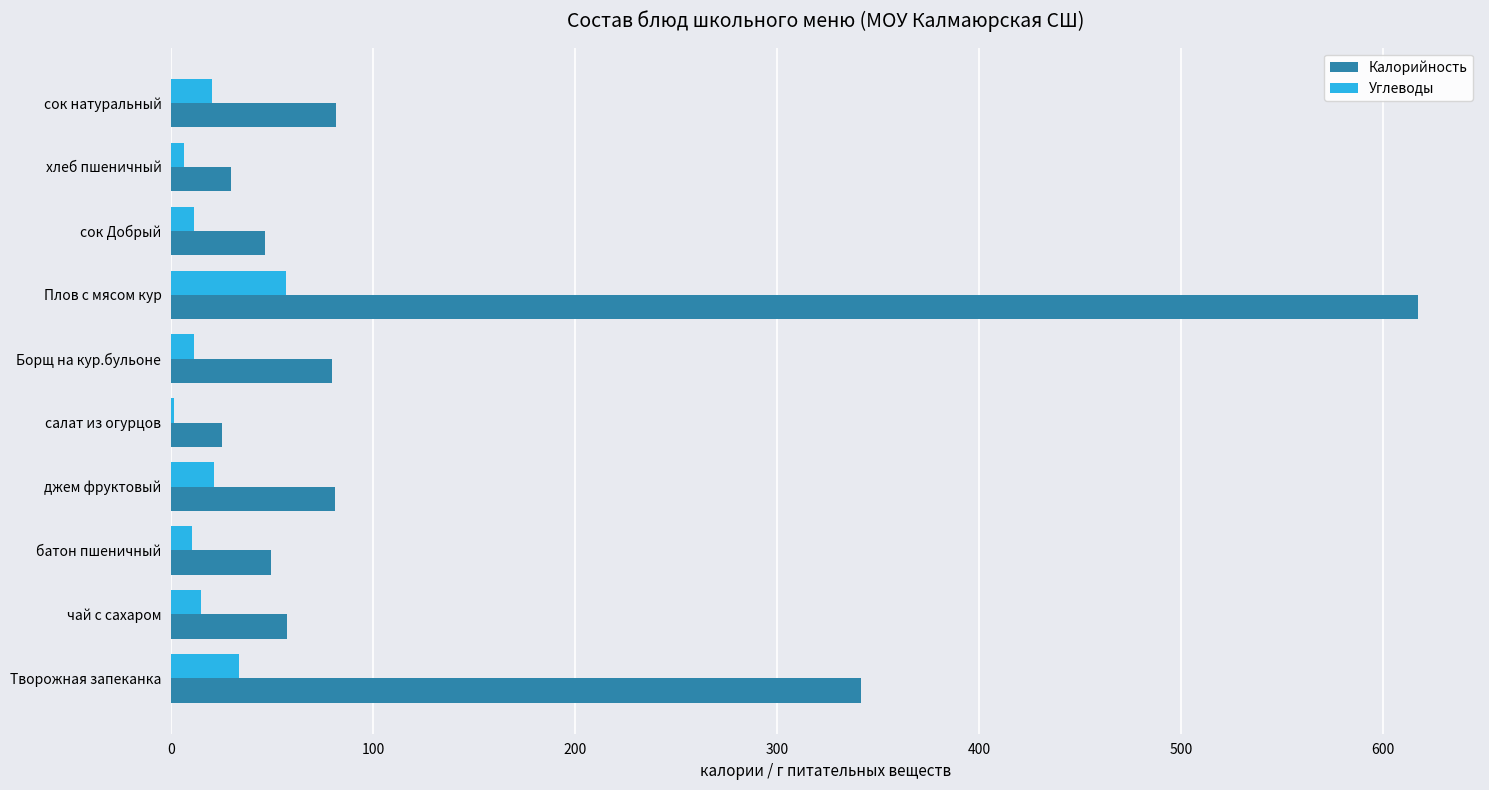

At which category is the sum across all series the highest?

Плов с мясом кур